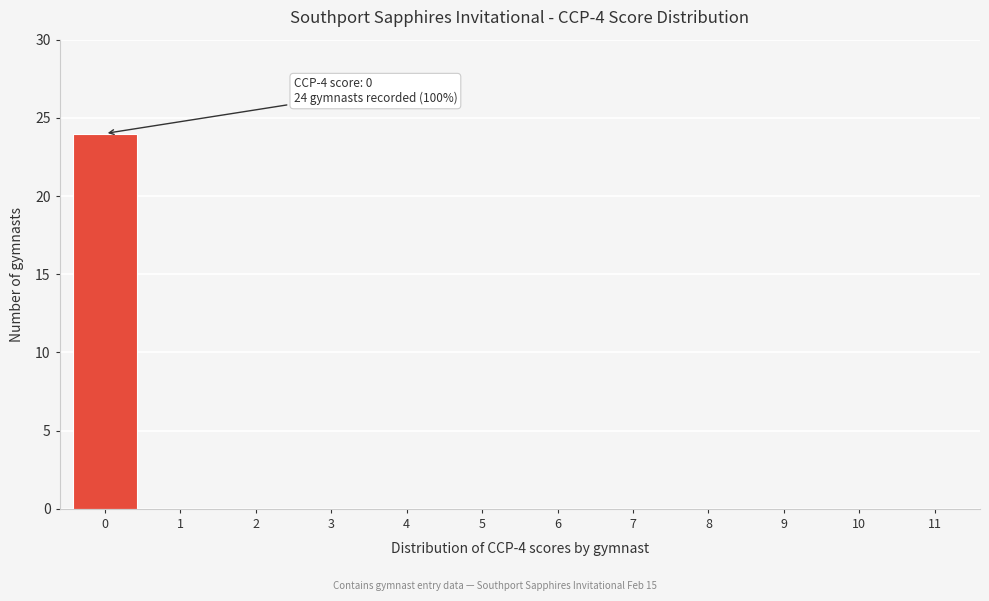

Reading left to right, what are all the values shown in this chart?

0=24	1=0	2=0	3=0	4=0	5=0	6=0	7=0	8=0	9=0	10=0	11=0